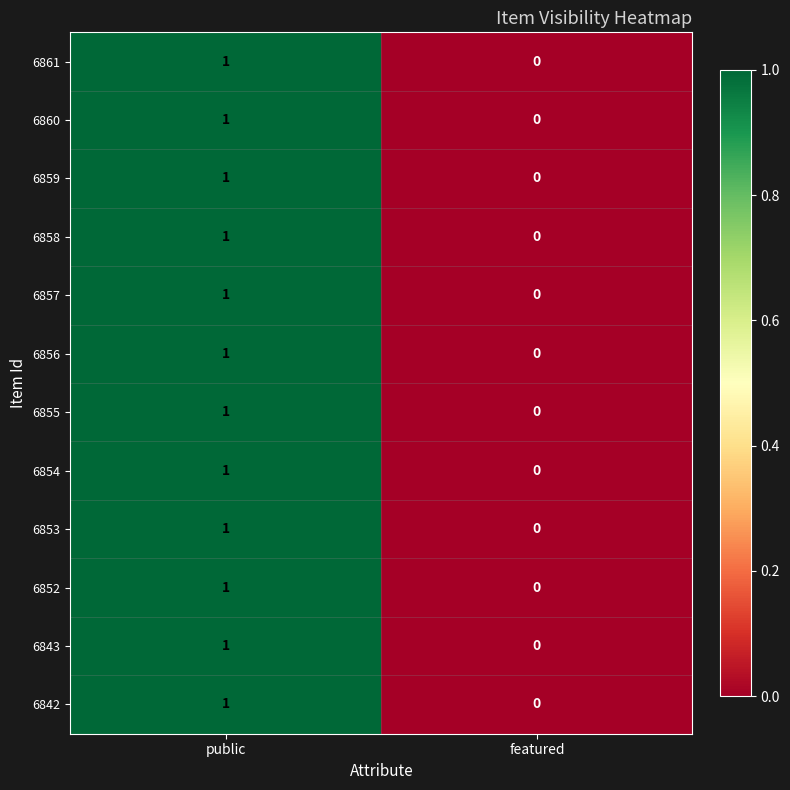

At which category is the sum across all series the highest?

public